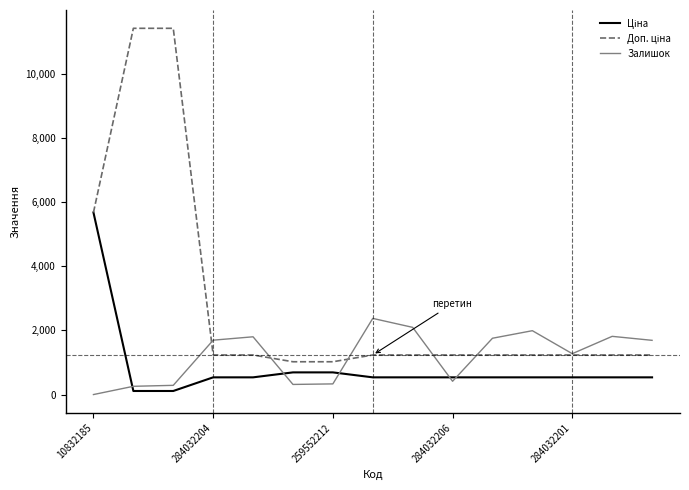

What is the maximum value for Залишок?

2375.0